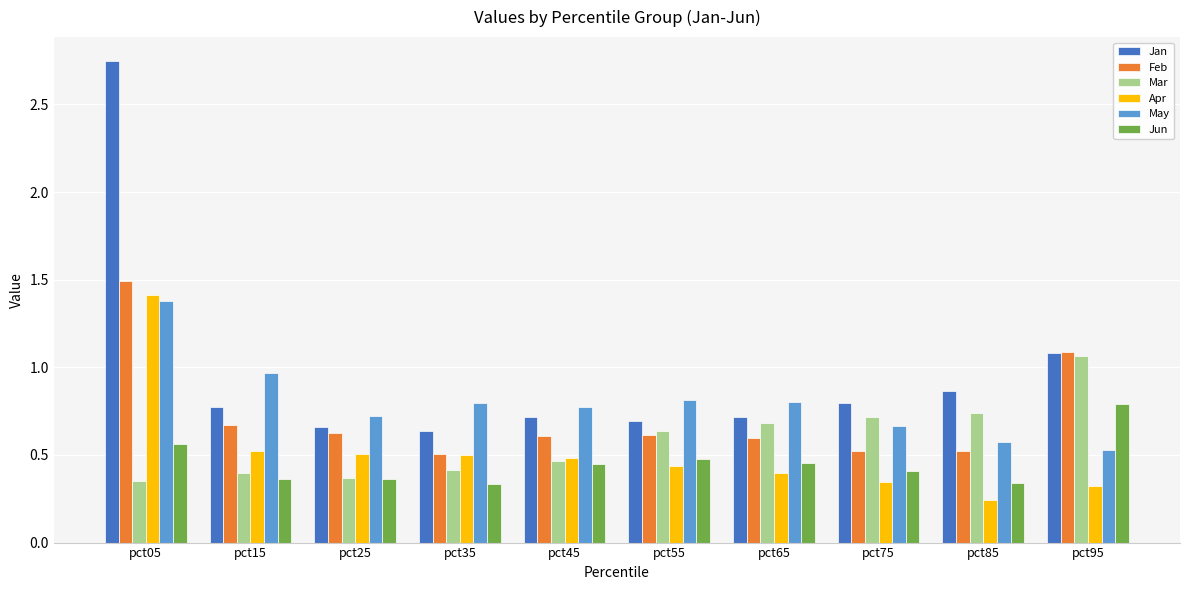

How many bars are there in total?

60